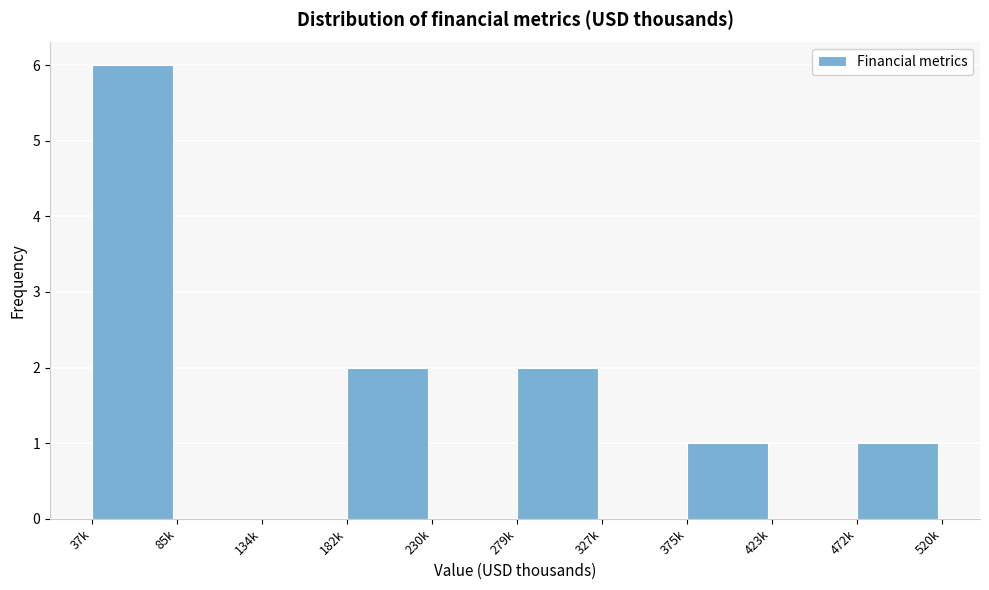

Reading left to right, list all the values displayed in this chart.

37k=6	85k=0	134k=0	182k=2	230k=0	279k=2	327k=0	375k=1	423k=0	472k=1